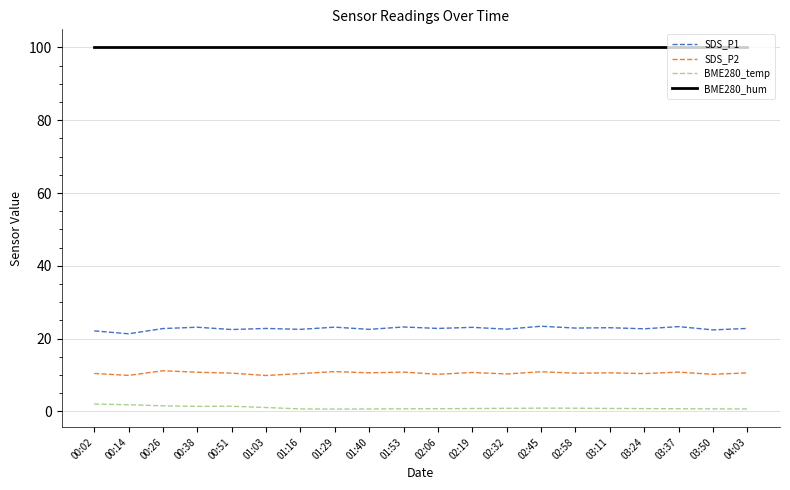

What is the spread (max minus min) of values at 03:11?

99.2